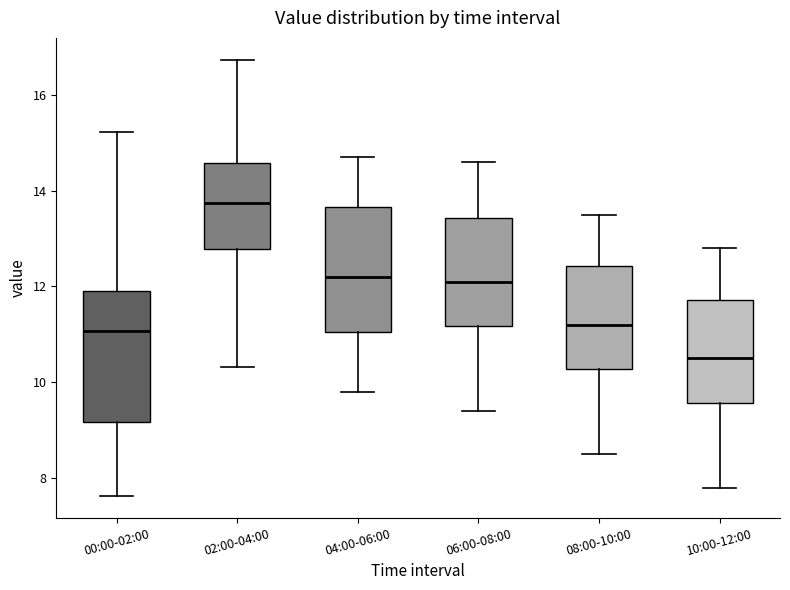

Reading left to right, transcribe this box plot: for each box, give where its median line is, the range the box spans, and where its two whiskers end, as read against the y-axis. The values are not printed on the chart, so give them approximately, as read against the axis.

00:00-02:00: median 11.0, box 9.2 to 12.0, whiskers 7.6 to 15.2
02:00-04:00: median 13.8, box 12.8 to 14.6, whiskers 10.4 to 16.8
04:00-06:00: median 12.2, box 11.0 to 13.6, whiskers 9.8 to 14.8
06:00-08:00: median 12.2, box 11.2 to 13.4, whiskers 9.4 to 14.6
08:00-10:00: median 11.2, box 10.2 to 12.4, whiskers 8.6 to 13.6
10:00-12:00: median 10.6, box 9.6 to 11.8, whiskers 7.8 to 12.8